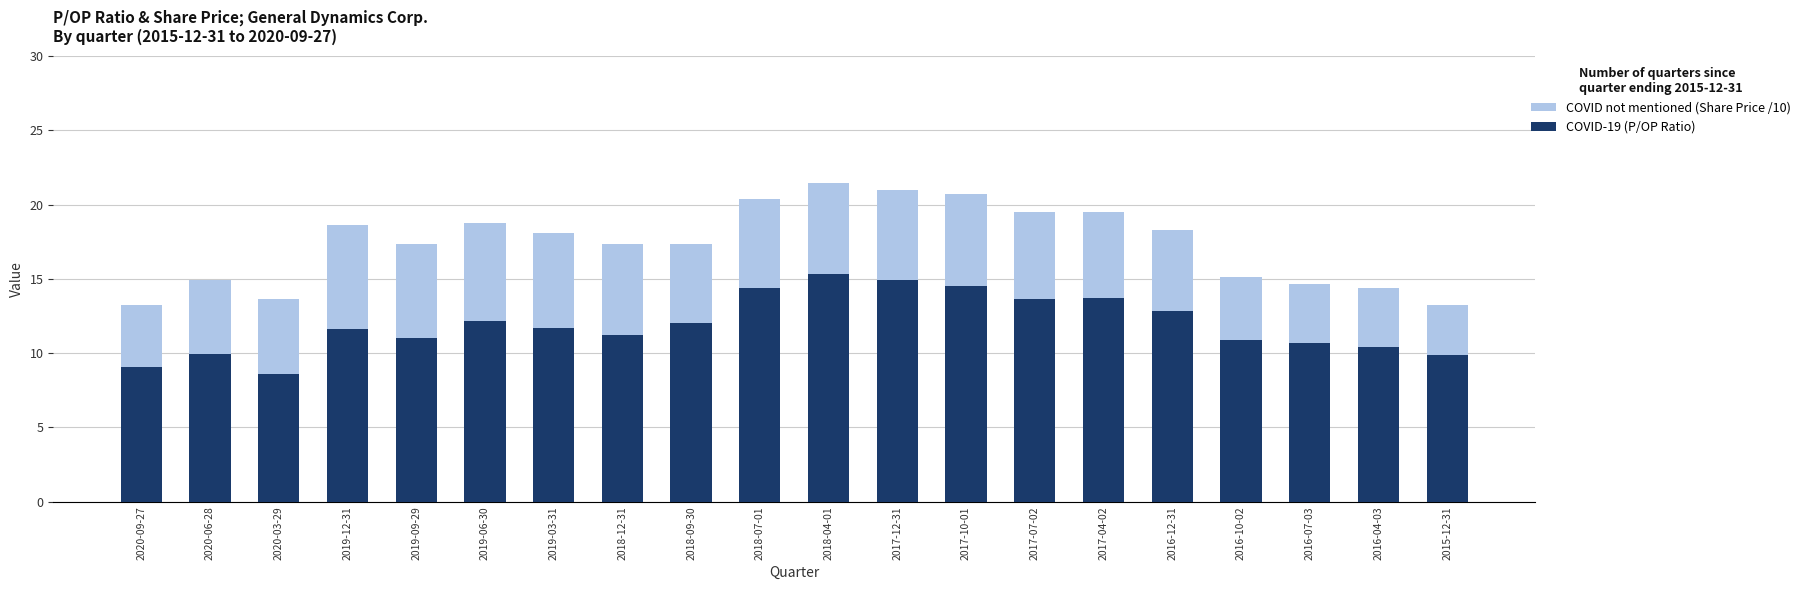

How many values in the COVID-19 (P/OP Ratio) series are below 11?

7